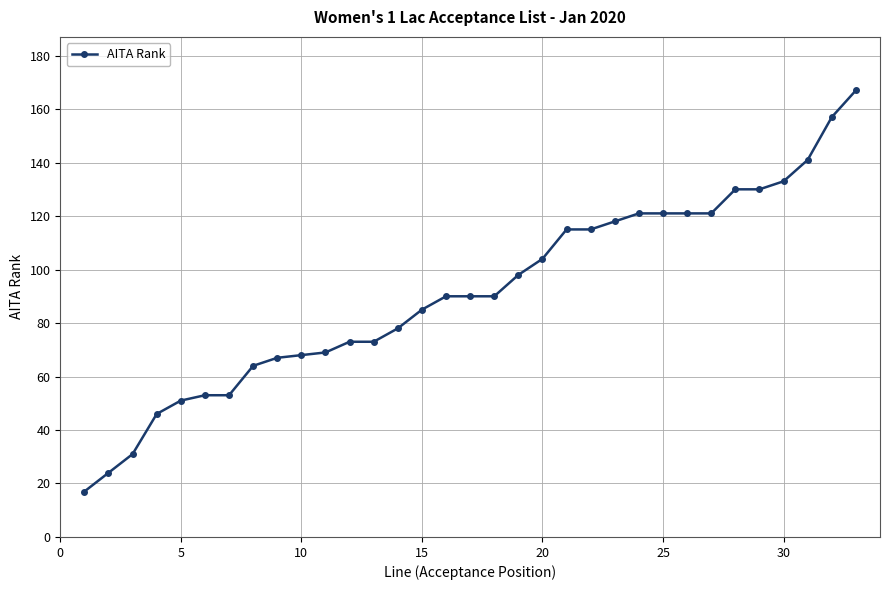

What is the greatest value displayed?

167